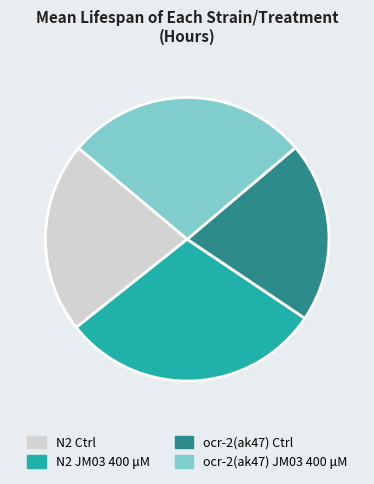

Approximately how many times larger is the value at N2 Ctrl compared to ocr-2(ak47) Ctrl?

1.1